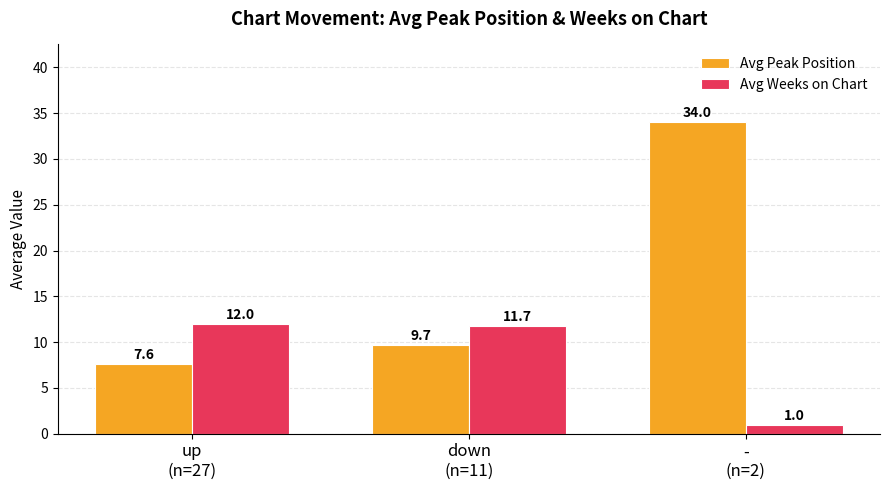

Is it true that Avg Peak Position equals 56.0 at -
(n=2)?

False